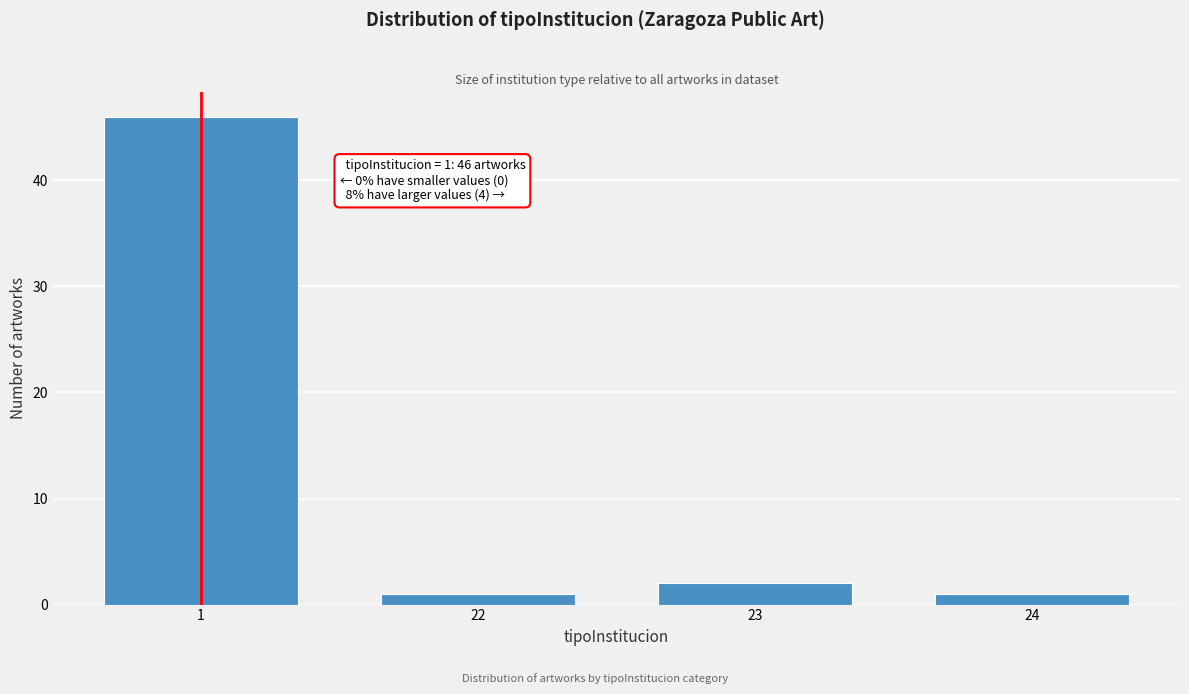

Reading left to right, what are all the values shown in this chart?

1=46	22=1	23=2	24=1